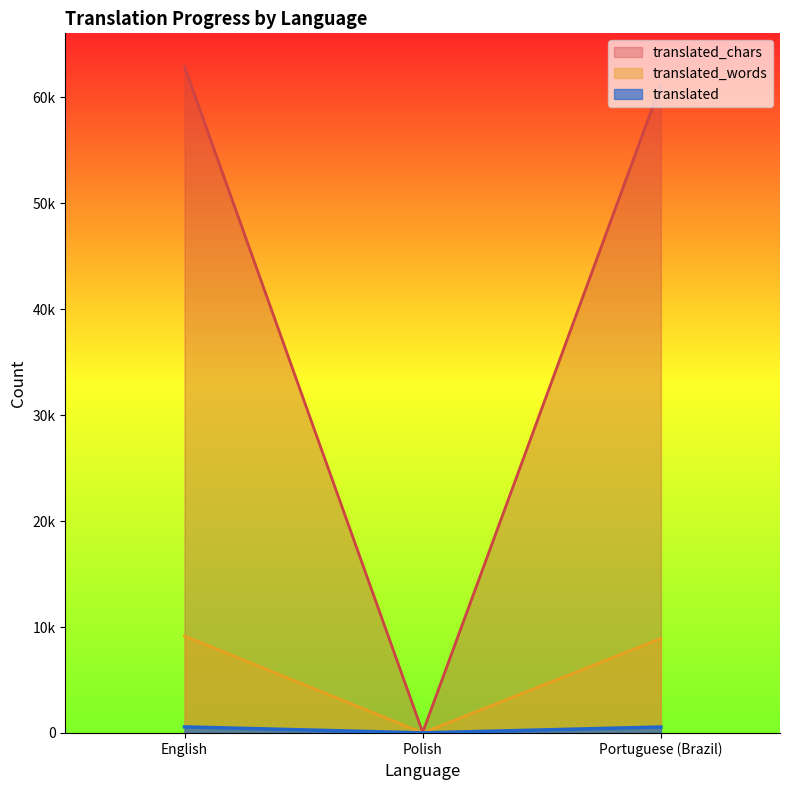

Which series has the largest total across all categories?

translated_chars